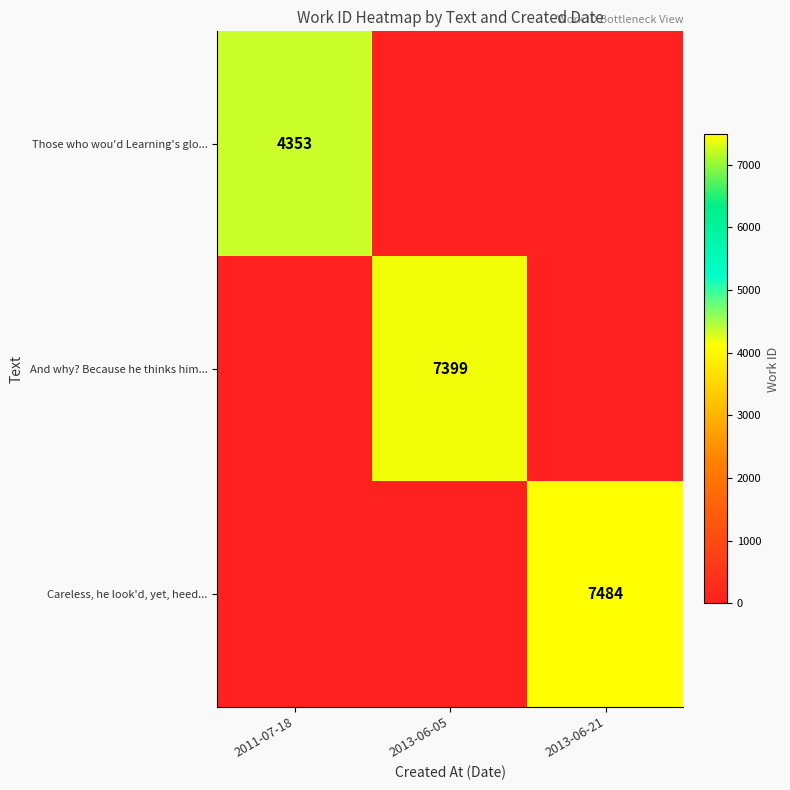

At which category is the sum across all series the highest?

2013-06-21